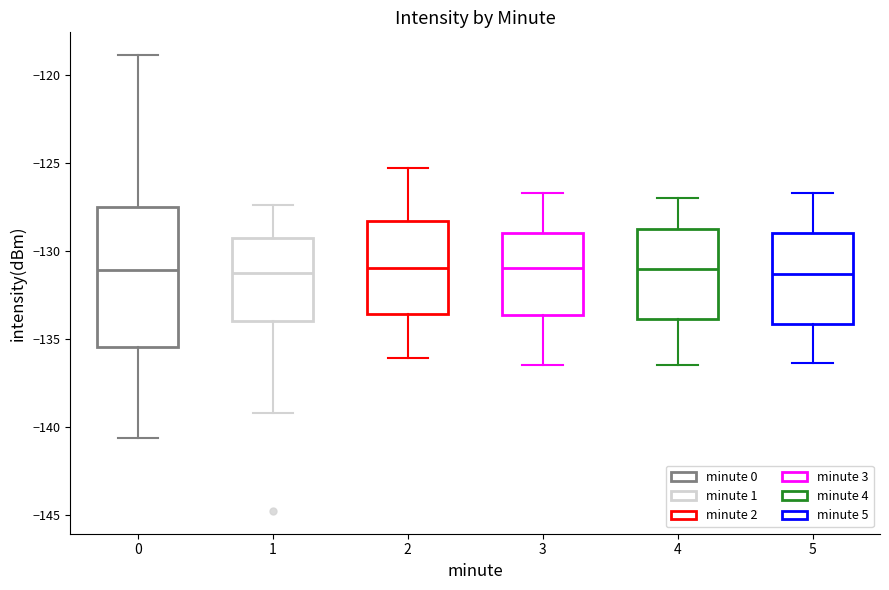

Where does the lower whisker of the box at x = 3 end on the y-axis? The values are not printed on the chart, so give them approximately, as read against the axis.

-136.5